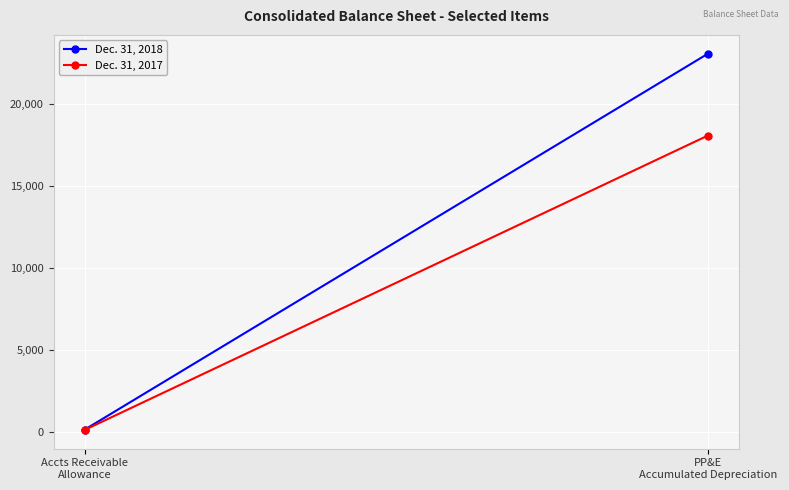

How many Dec. 31, 2017 values are between 113 and 18049?

2